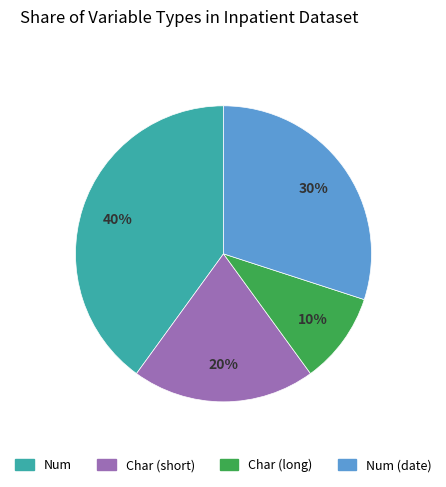

Is there a majority slice in this chart?

No